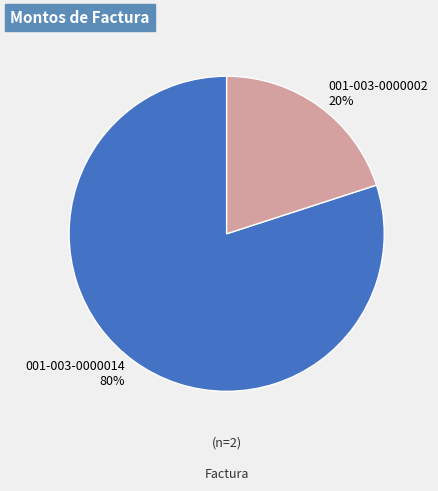

What is the majority slice?

001-003-0000014